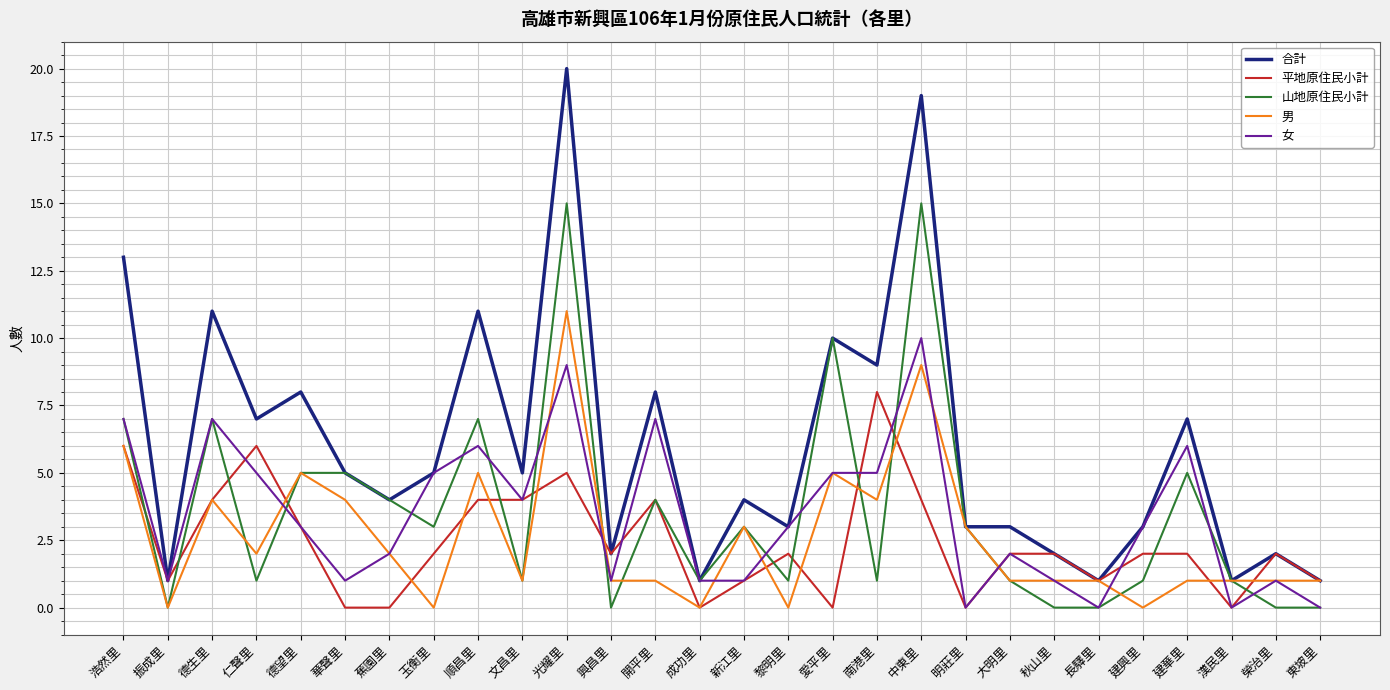

Which series changed the most between 蕉園里 and 建華里?

女